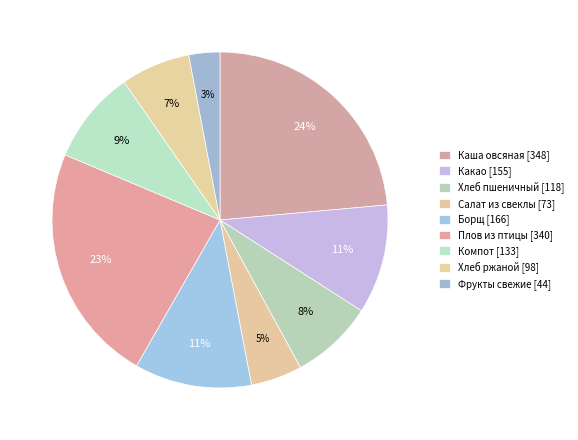

To the nearest percent, what is the average slice percentage?

11%